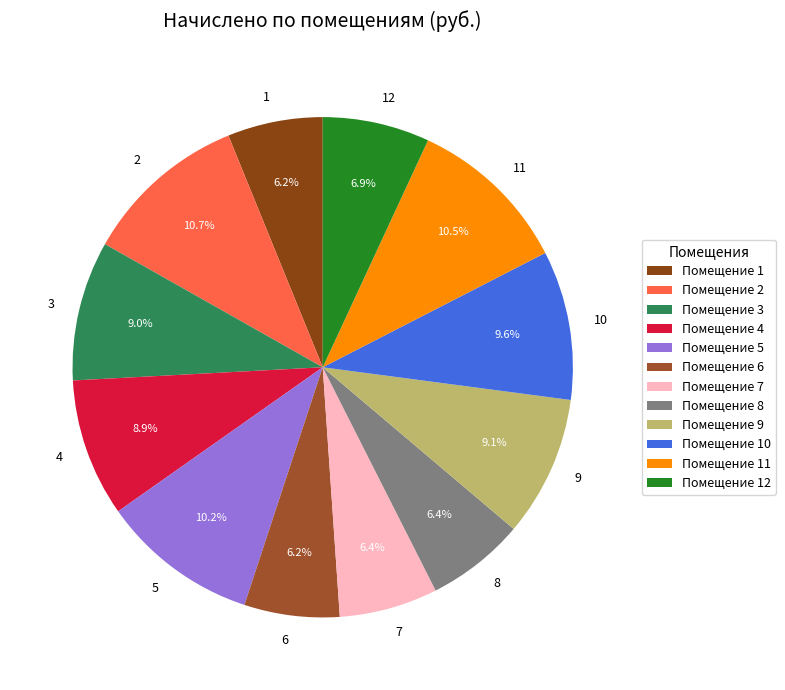

To the nearest percent, what percentage of the pie is 3?

9%